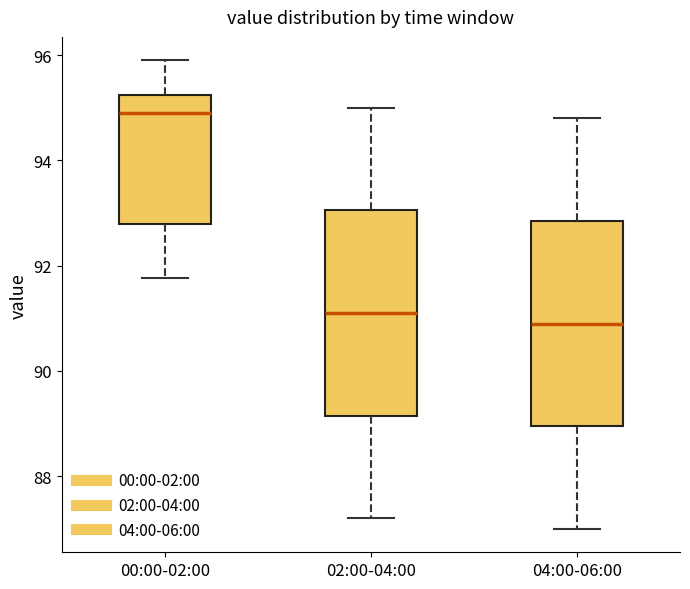

Where does the upper whisker of the box for 02:00-04:00 end on the y-axis? The values are not printed on the chart, so give them approximately, as read against the axis.

95.0